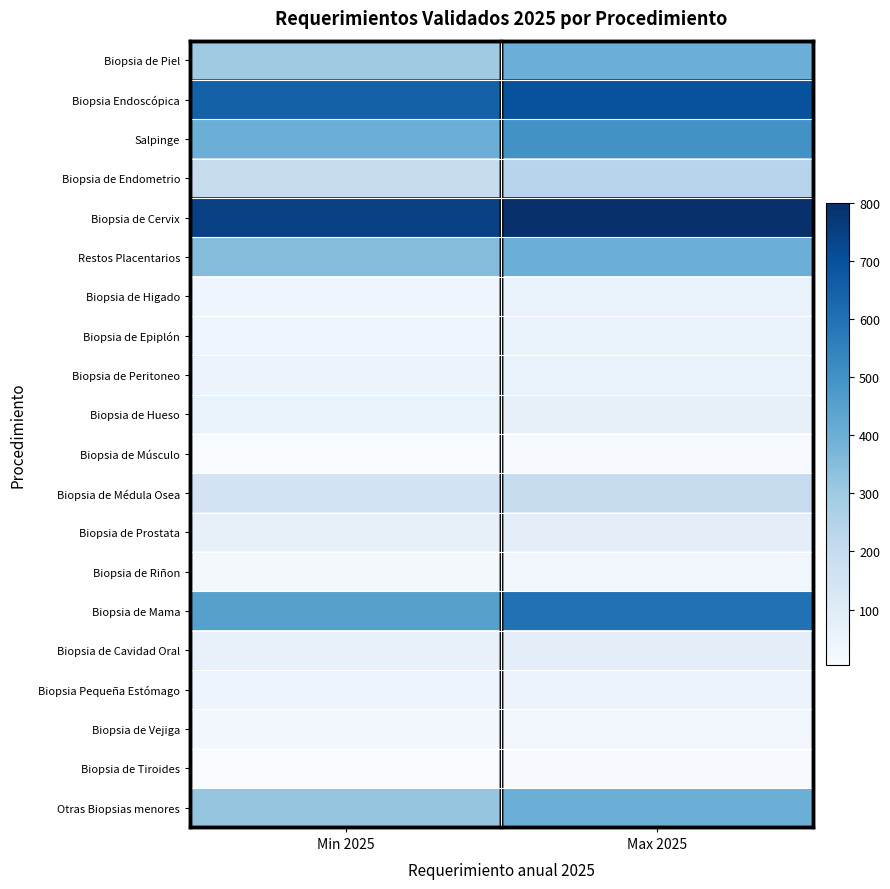

Reading right to left, extract all data points from this chart.

Biopsia de Piel: Max 2025=400	Min 2025=300
Biopsia Endoscópica: Max 2025=700	Min 2025=650
Salpinge: Max 2025=500	Min 2025=400
Biopsia de Endometrio: Max 2025=240	Min 2025=200
Biopsia de Cervix: Max 2025=800	Min 2025=750
Restos Placentarios: Max 2025=400	Min 2025=350
Biopsia de Higado: Max 2025=60	Min 2025=40
Biopsia de Epiplón: Max 2025=60	Min 2025=40
Biopsia de Peritoneo: Max 2025=60	Min 2025=50
Biopsia de Hueso: Max 2025=70	Min 2025=60
Biopsia de Músculo: Max 2025=10	Min 2025=5
Biopsia de Médula Osea: Max 2025=200	Min 2025=150
Biopsia de Prostata: Max 2025=80	Min 2025=70
Biopsia de Riñon: Max 2025=30	Min 2025=20
Biopsia de Mama: Max 2025=600	Min 2025=450
Biopsia de Cavidad Oral: Max 2025=80	Min 2025=65
Biopsia Pequeña Estómago: Max 2025=50	Min 2025=45
Biopsia de Vejiga: Max 2025=30	Min 2025=25
Biopsia de Tiroides: Max 2025=10	Min 2025=5
Otras Biopsias menores: Max 2025=400	Min 2025=320